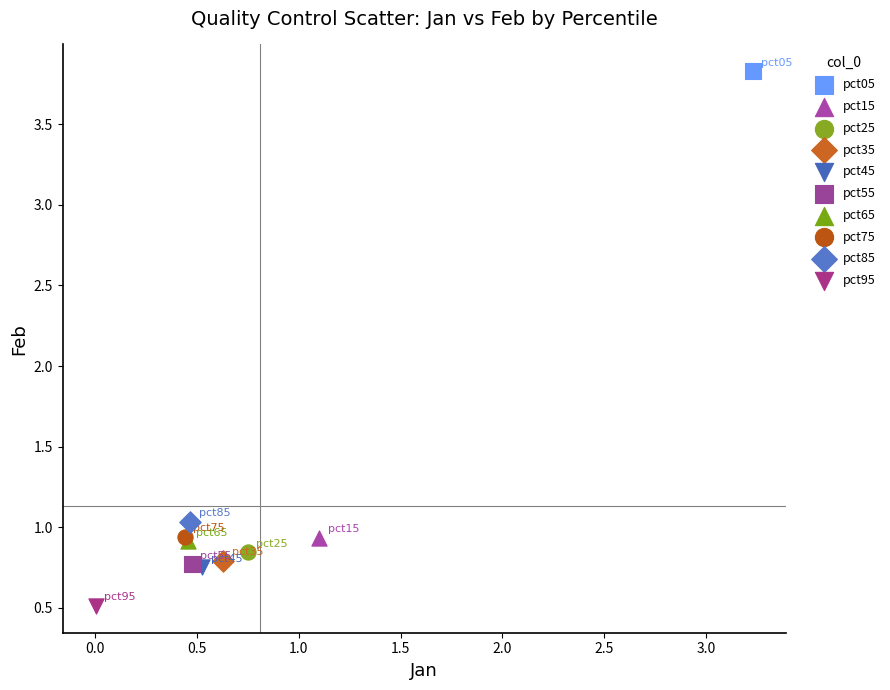

What are all the series names shown in the legend?

pct05, pct15, pct25, pct35, pct45, pct55, pct65, pct75, pct85, pct95